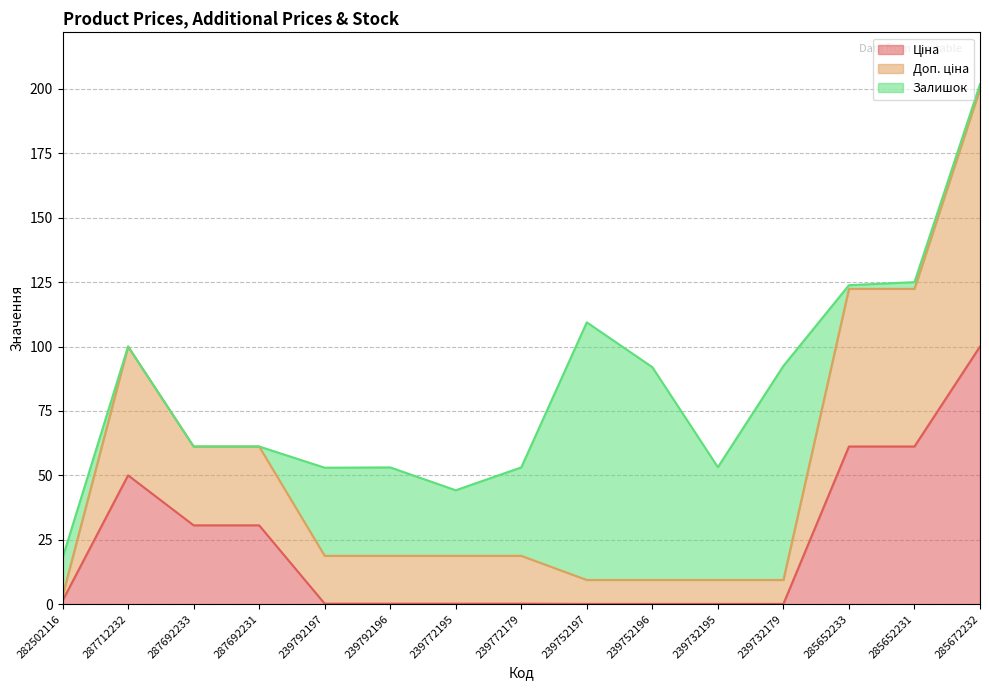

At which category is the sum across all series the highest?

285672232